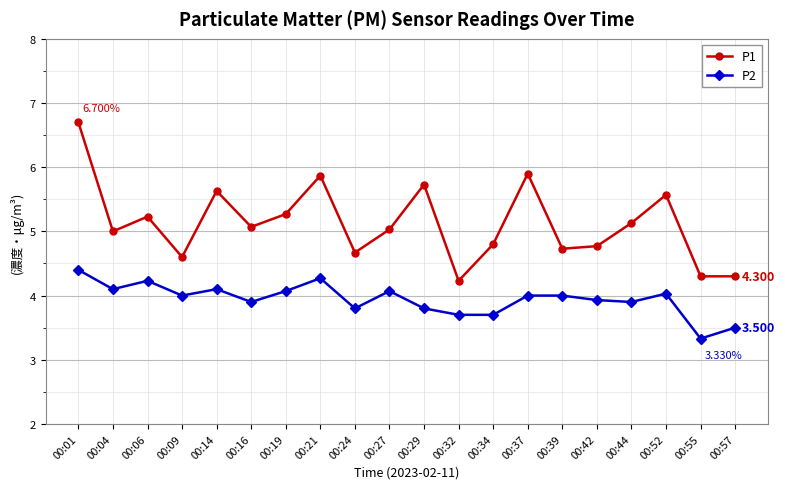

List the series in order of their overall mean, lowest first.

P2, P1